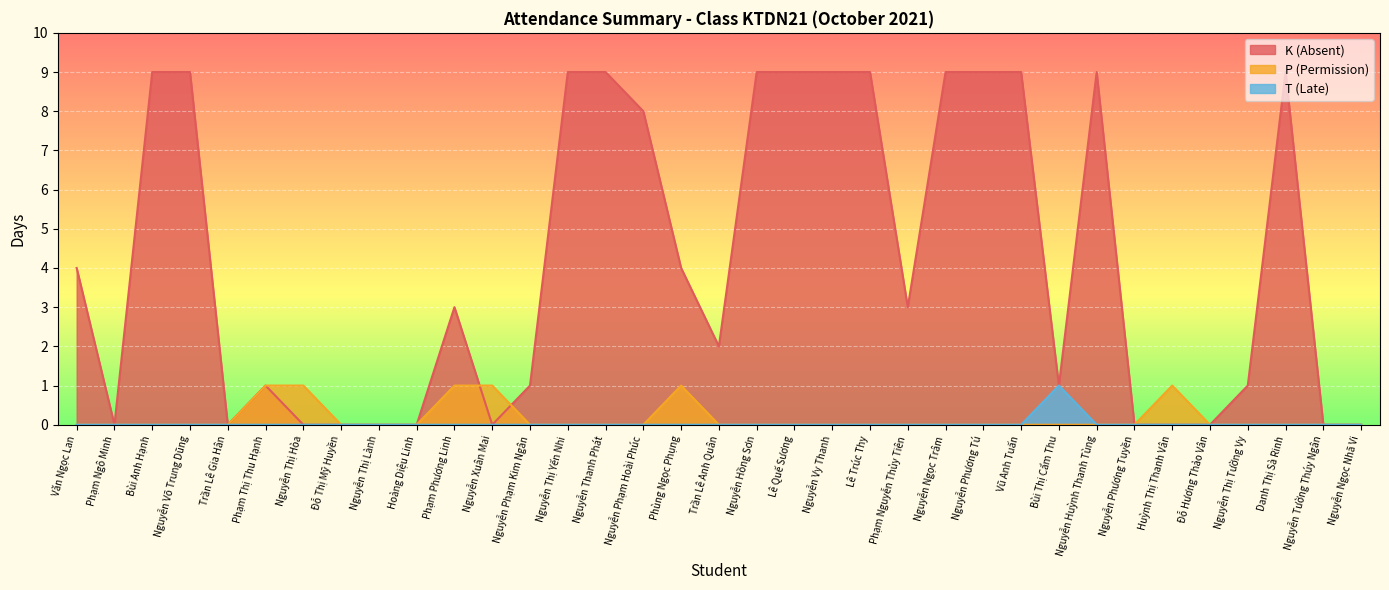

Which category has the highest value across all series?

Bùi Anh Hạnh